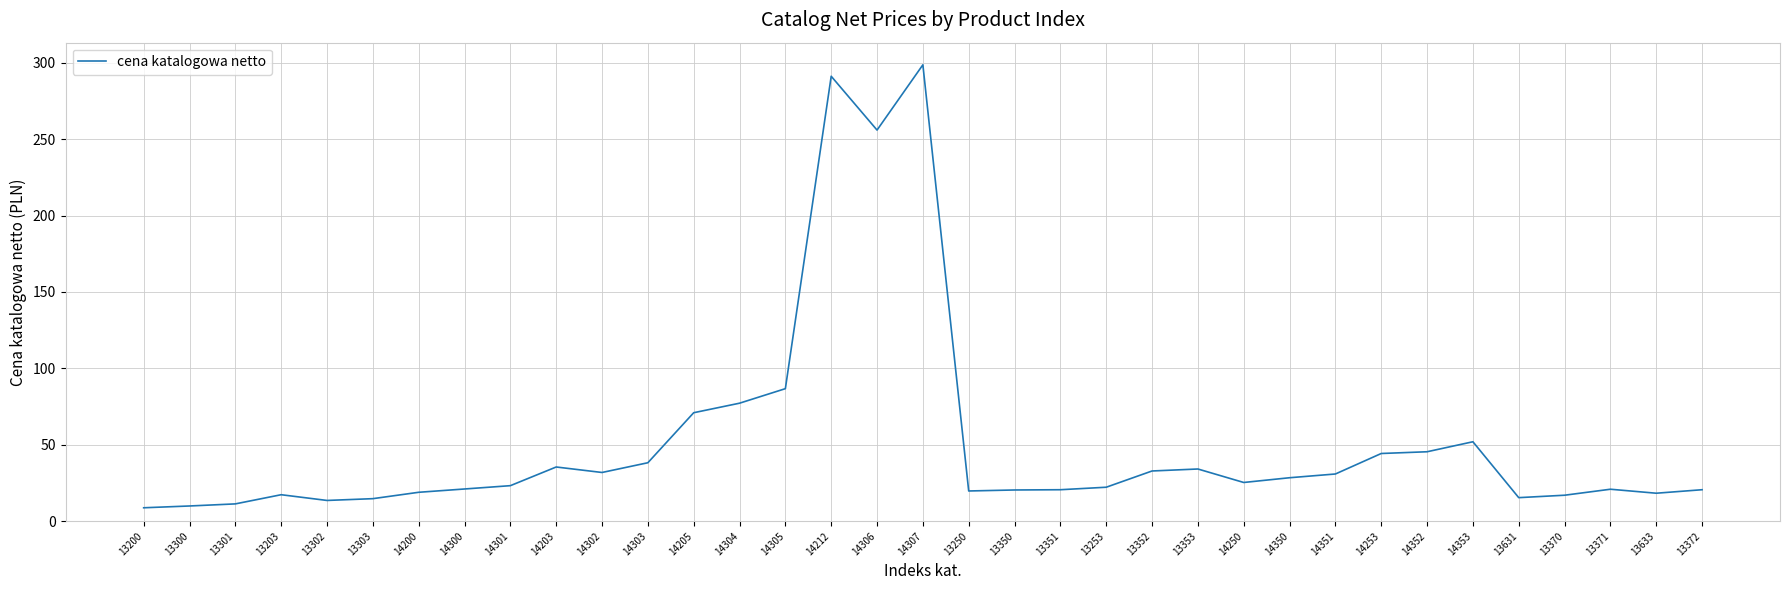

What position from the left is 14301?

9